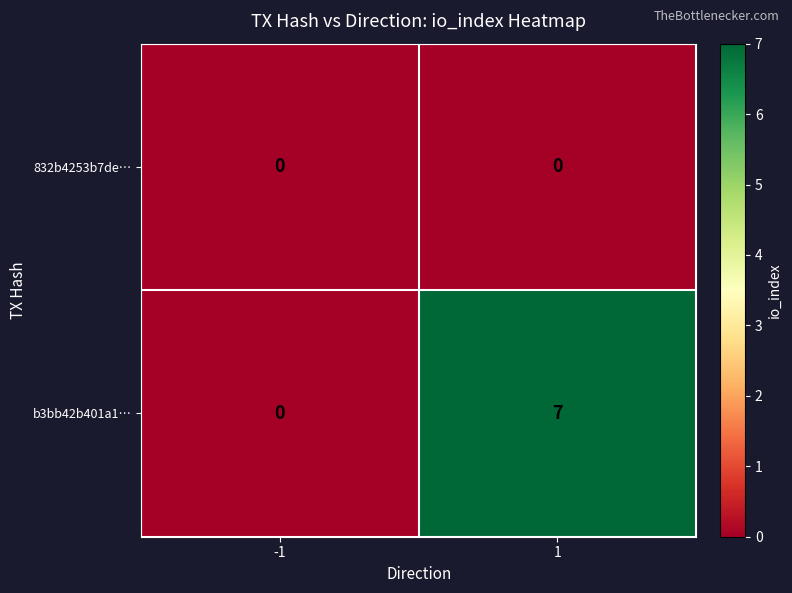

Which series has the largest total across all categories?

b3bb42b401a1…